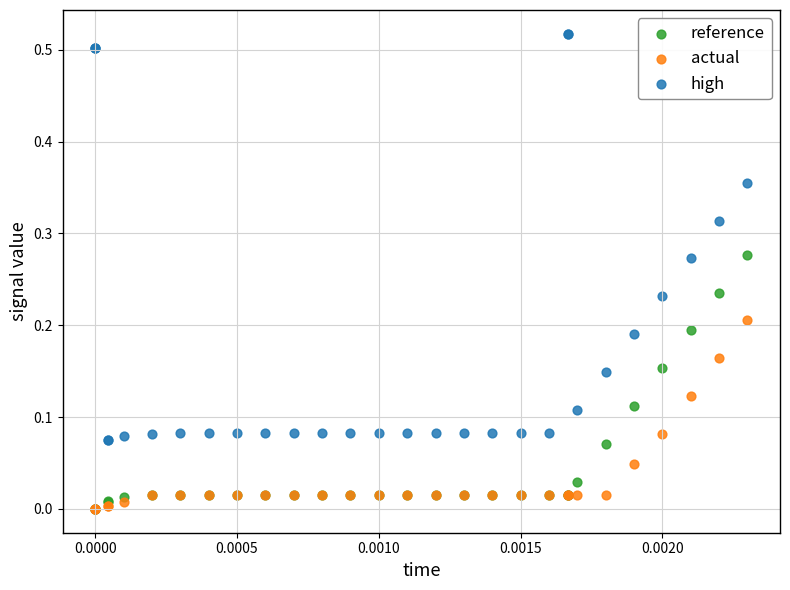

What are all the series names shown in the legend?

reference, actual, high